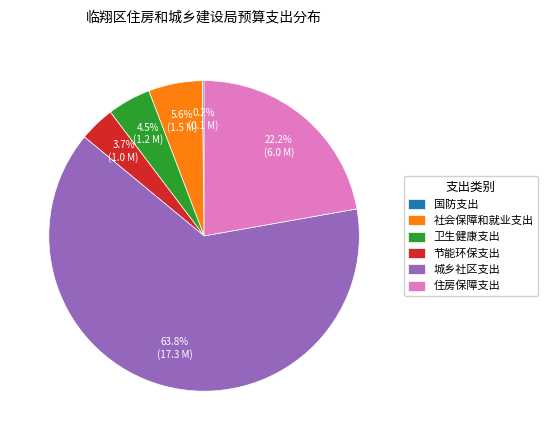

Does any single category account for the majority?

Yes